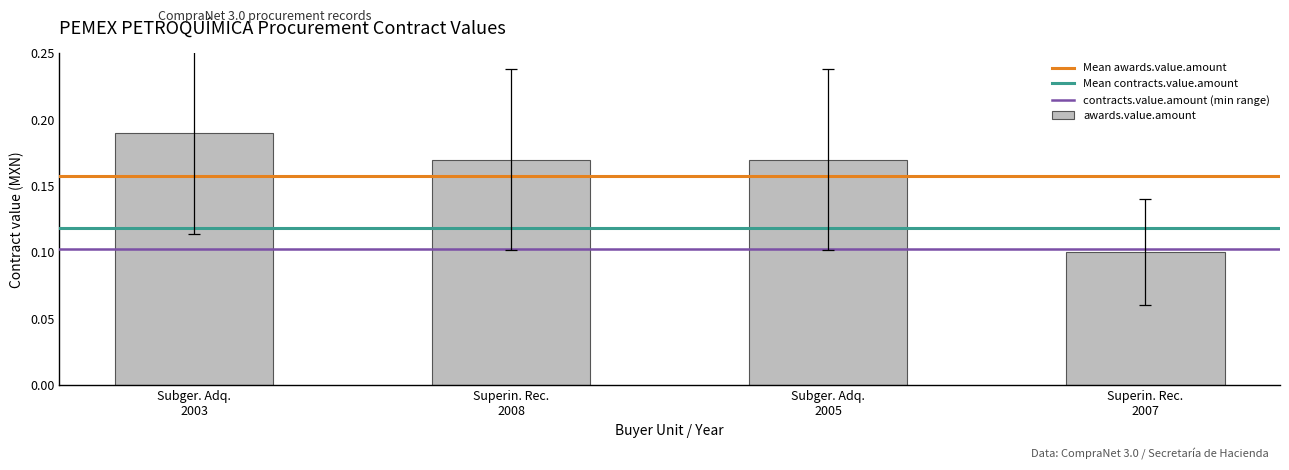

Count the values in the range 0 to 1.

4